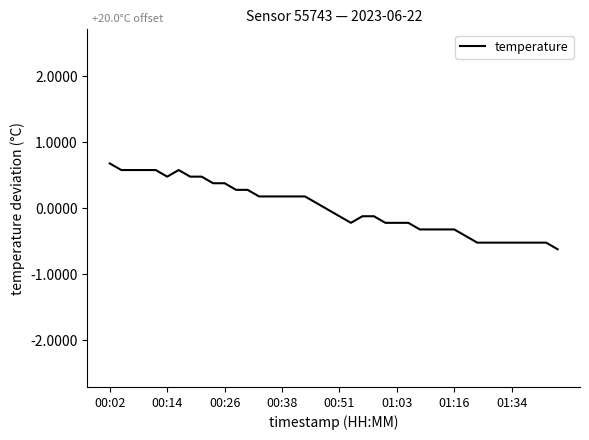

Count the number of values greater than 0.

19